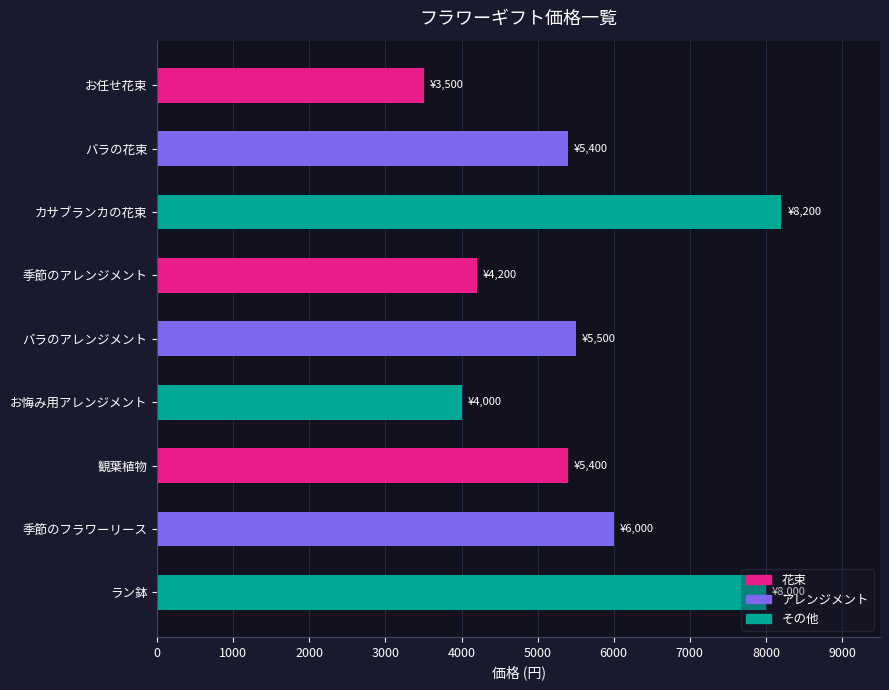

The chart shows a value of 4000 at お悔み用アレンジメント. True or false?

True